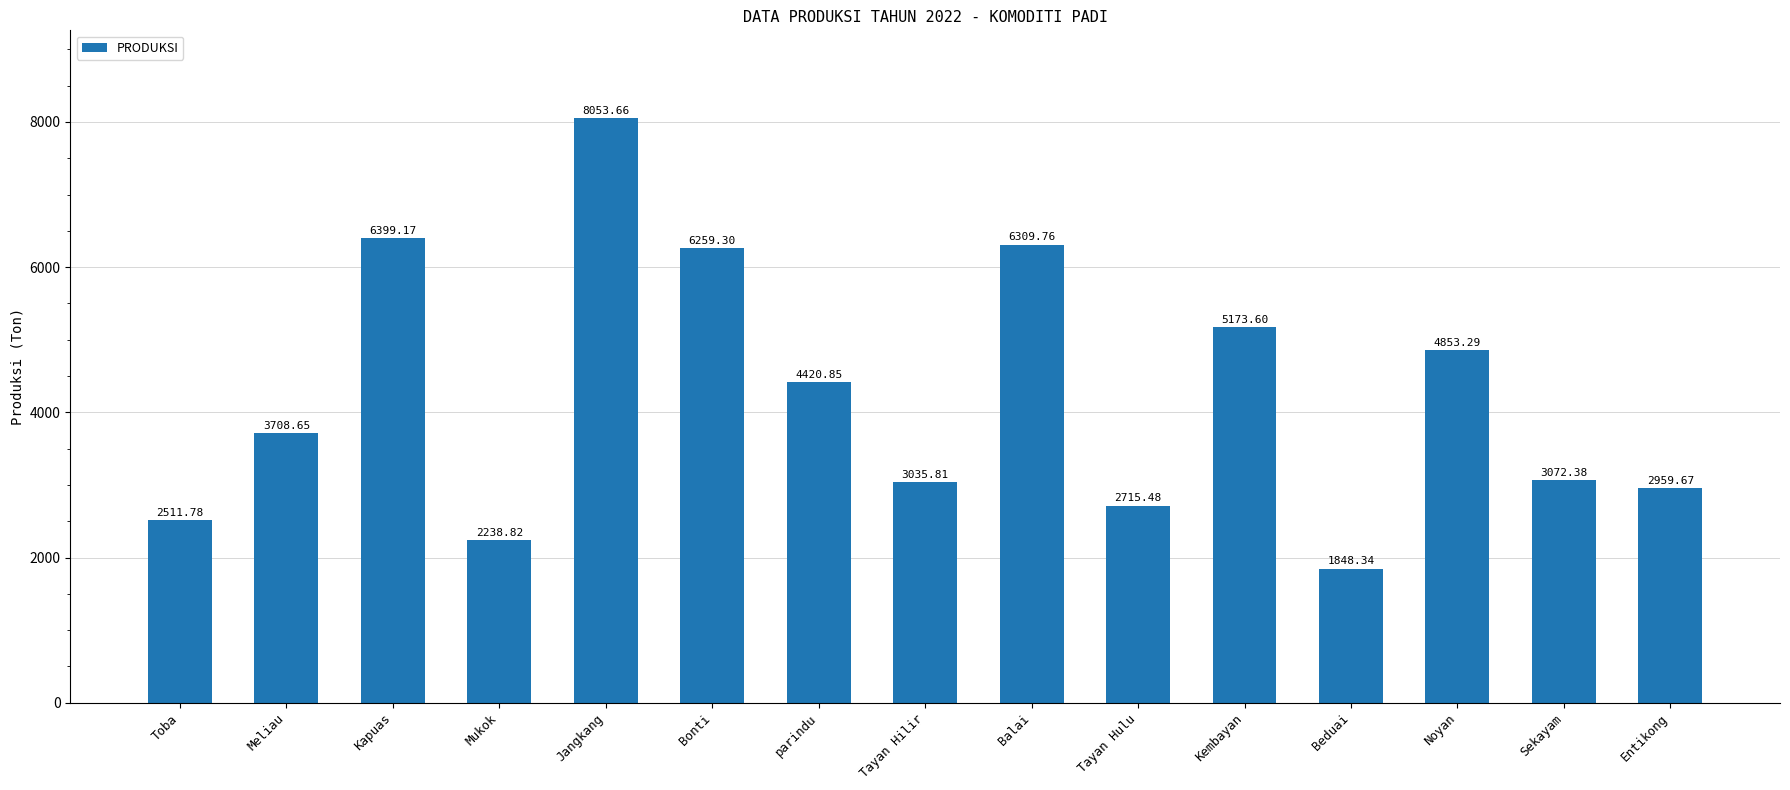

The value at parindu is 2123.7. True or false?

False